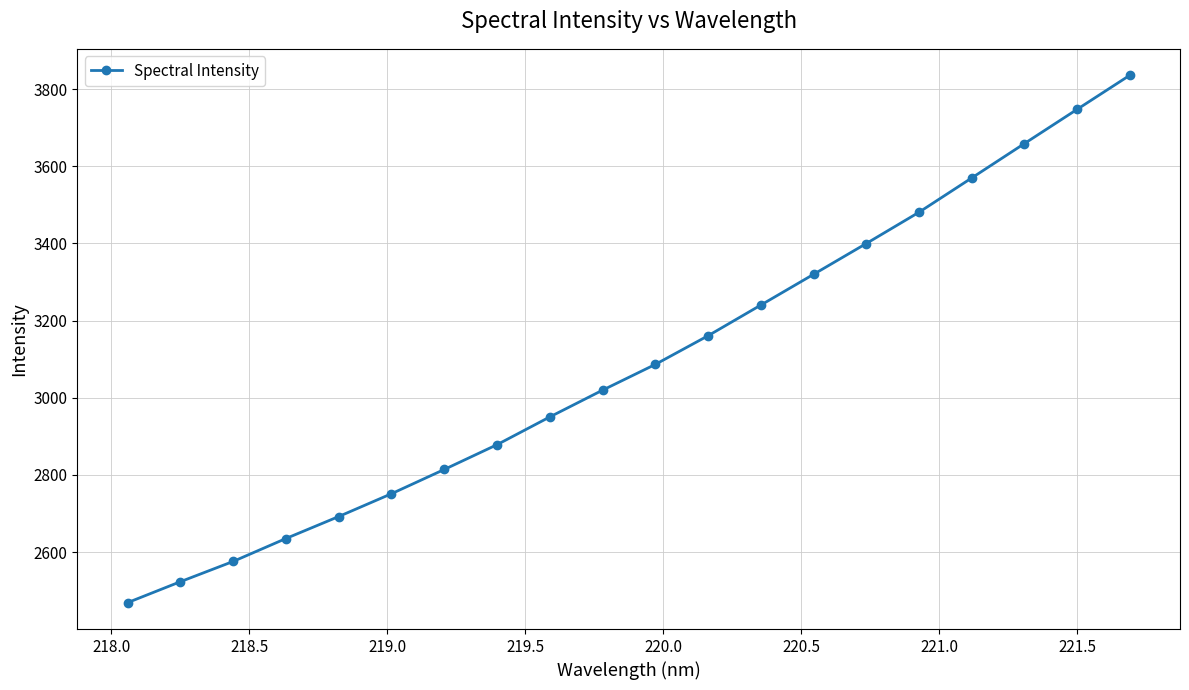

Count the number of categories in the chart.

20